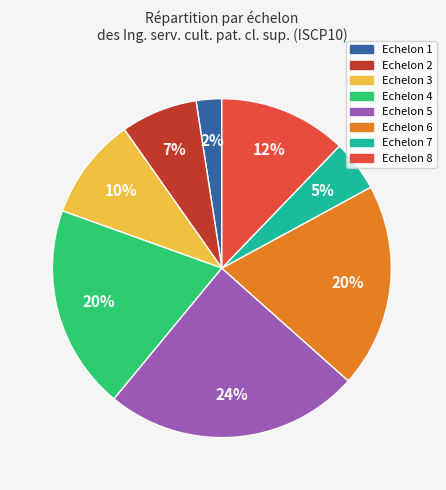

To the nearest percent, what percentage of the pie is Echelon 3?

10%